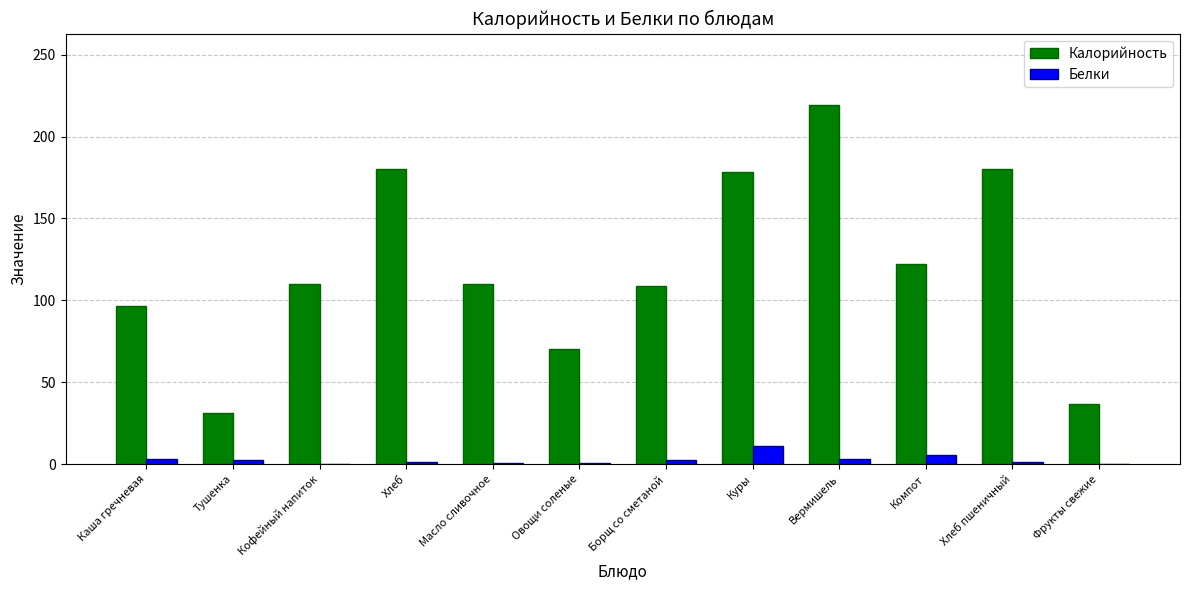

Between Кофейный напиток and Фрукты свежие, which series saw the biggest shift?

Калорийность